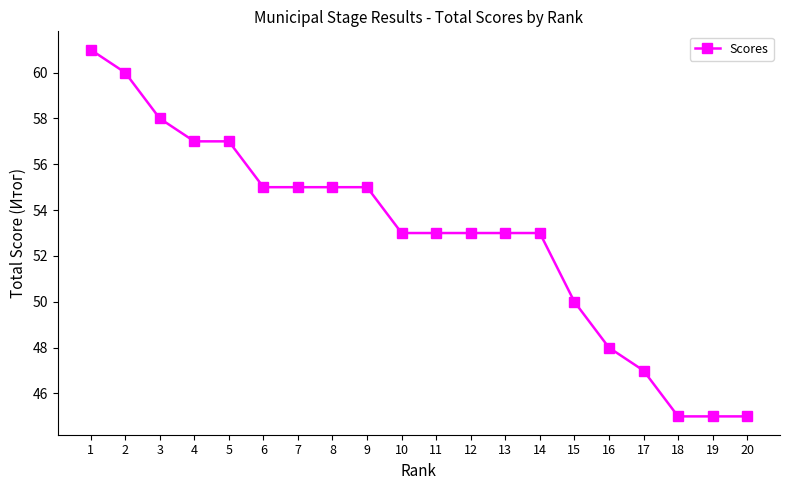

What is the average value?

53